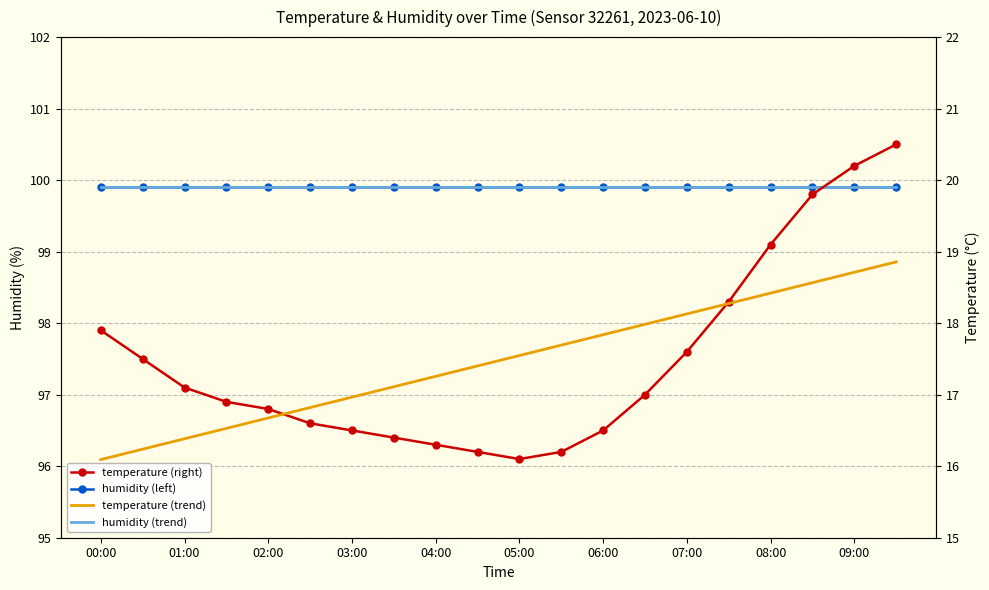

Which series has the largest range (max minus min)?

temperature